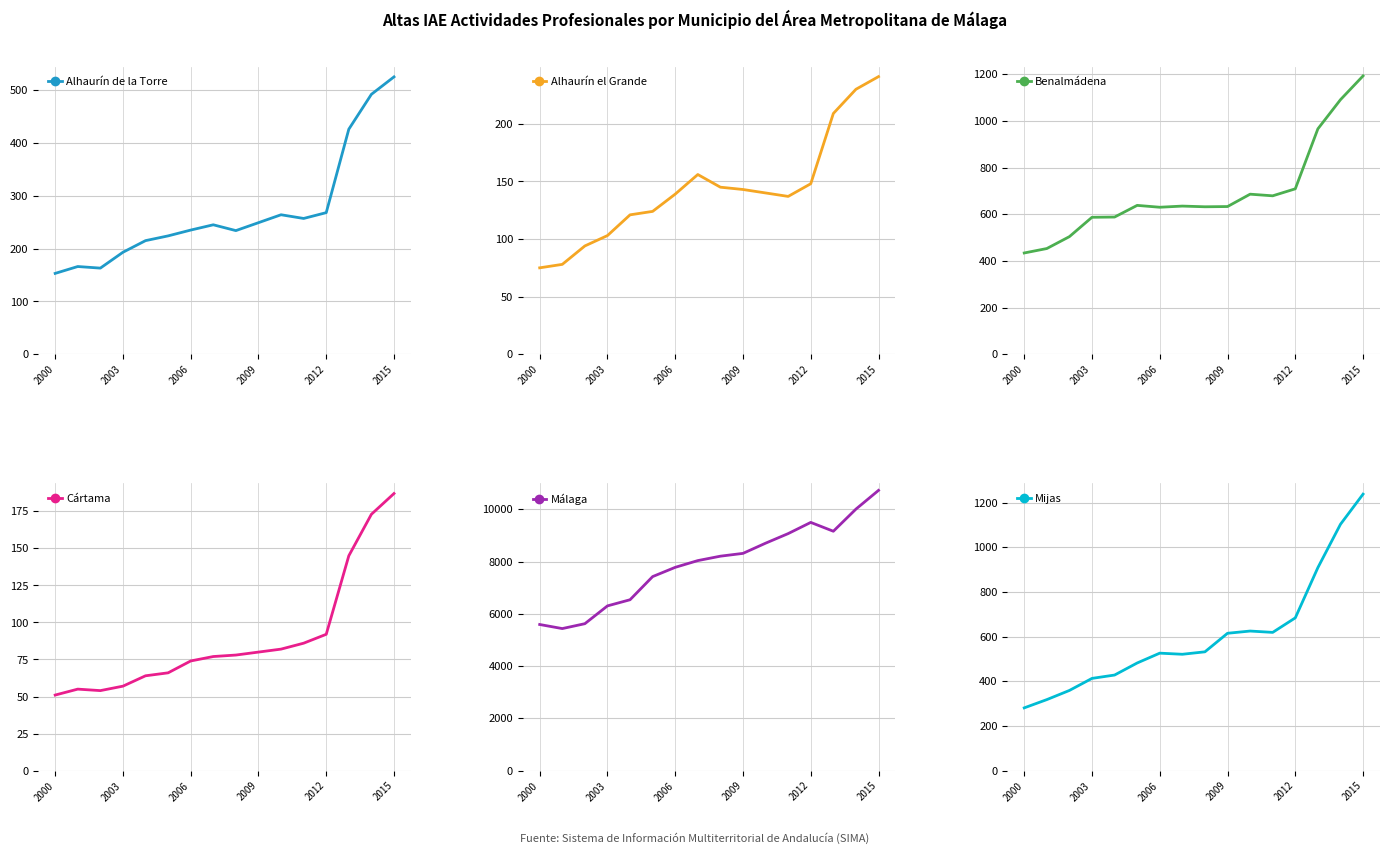

How many series are shown in this chart?

6